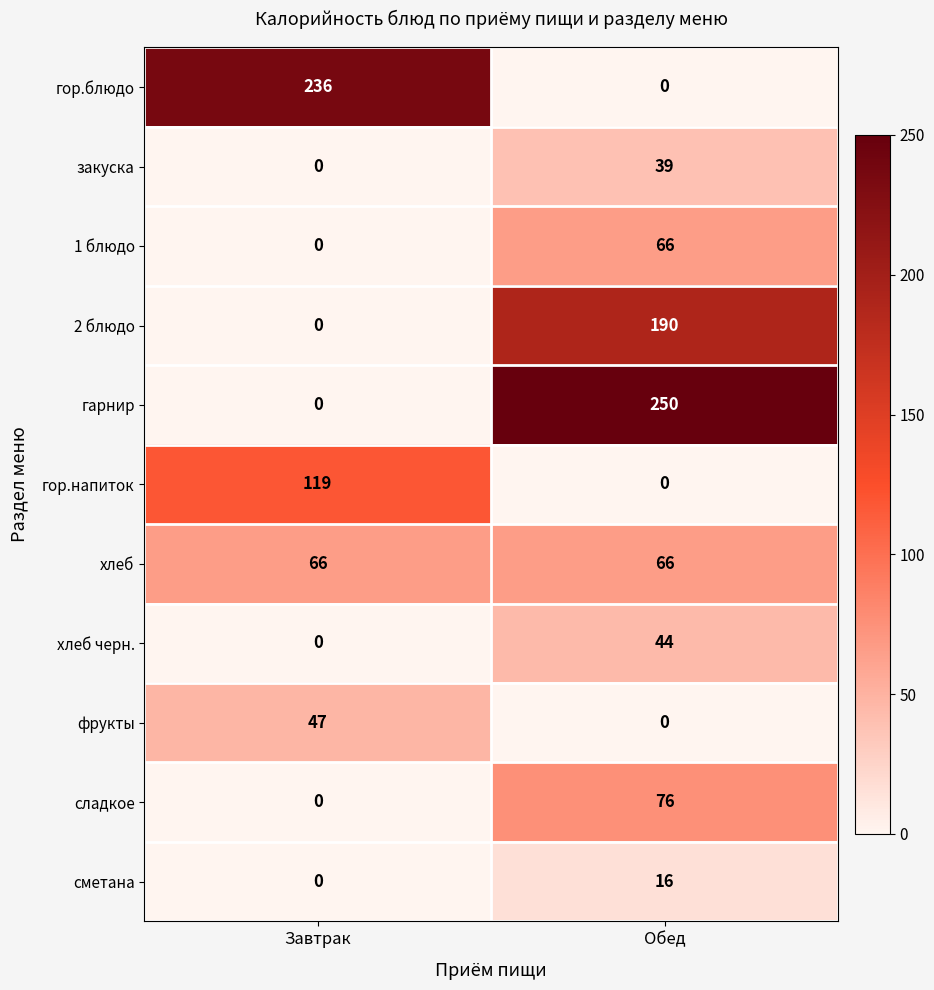

Reading left to right, extract all data points from this chart.

гор.блюдо: 236	0
закуска: 0	39
1 блюдо: 0	66
2 блюдо: 0	190
гарнир: 0	250
гор.напиток: 119	0
хлеб: 66	66
хлеб черн.: 0	44
фрукты: 47	0
сладкое: 0	76
сметана: 0	16